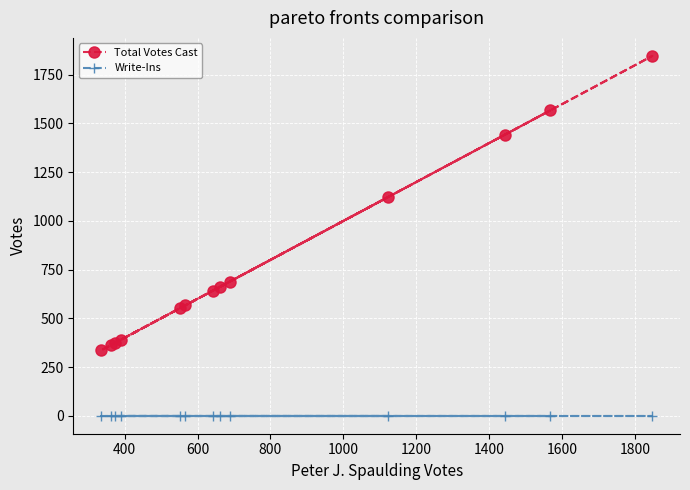

True or false: Total Votes Cast and Write-Ins cross at least once.

False